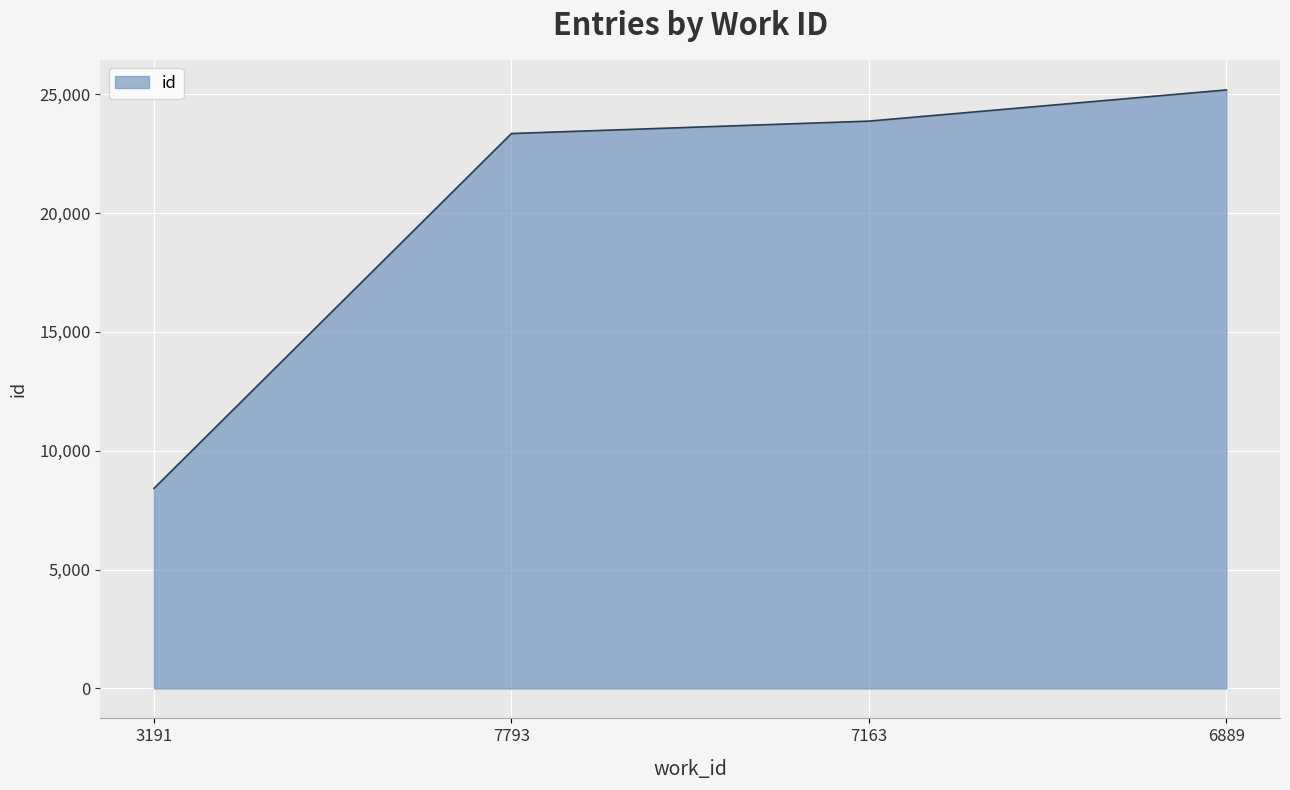

The value at 6889 is 41602. True or false?

False